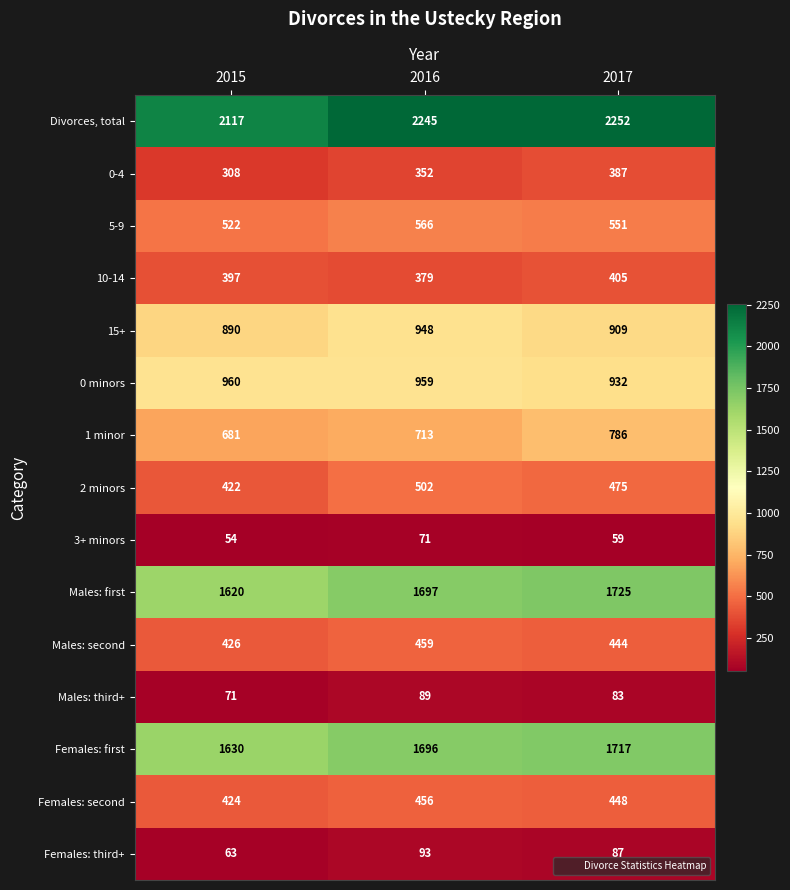

Which series has the largest range (max minus min)?

Divorces, total